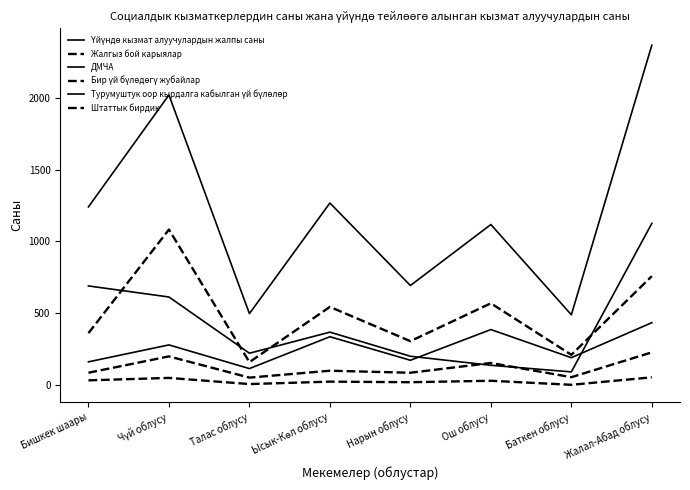

Rank the series by their maximum value, from lowest to highest.

Бир үй бүлөдөгү жубайлар, Штаттык бирдик, ДМЧА, Жалгыз бой карыялар, Турумуштук оор кырдалга кабылган үй бүлөлөр, Үйүндө кызмат алуучулардын жалпы саны